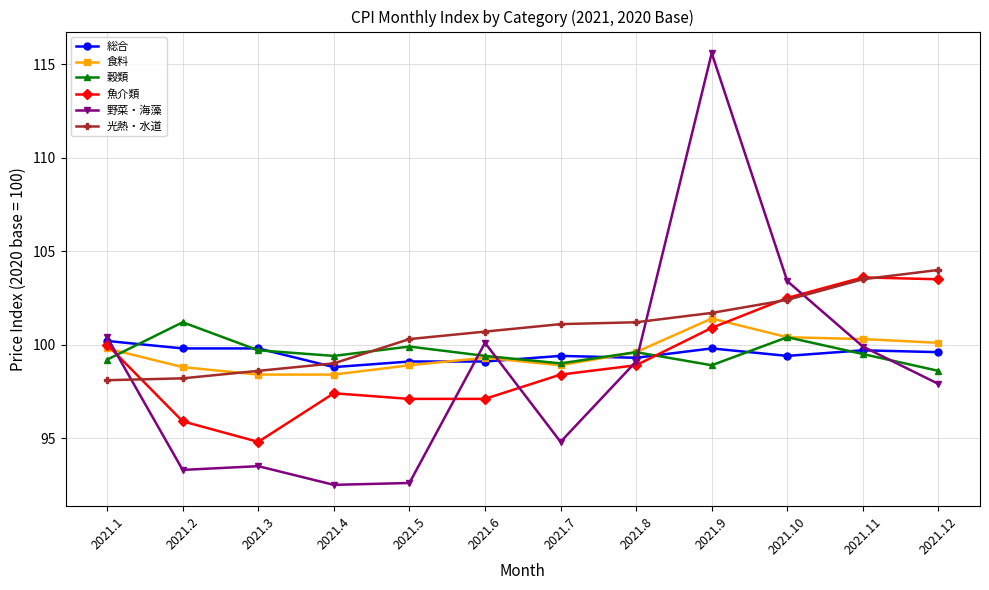

Where is the first local maximum for 穀類?

2021.2